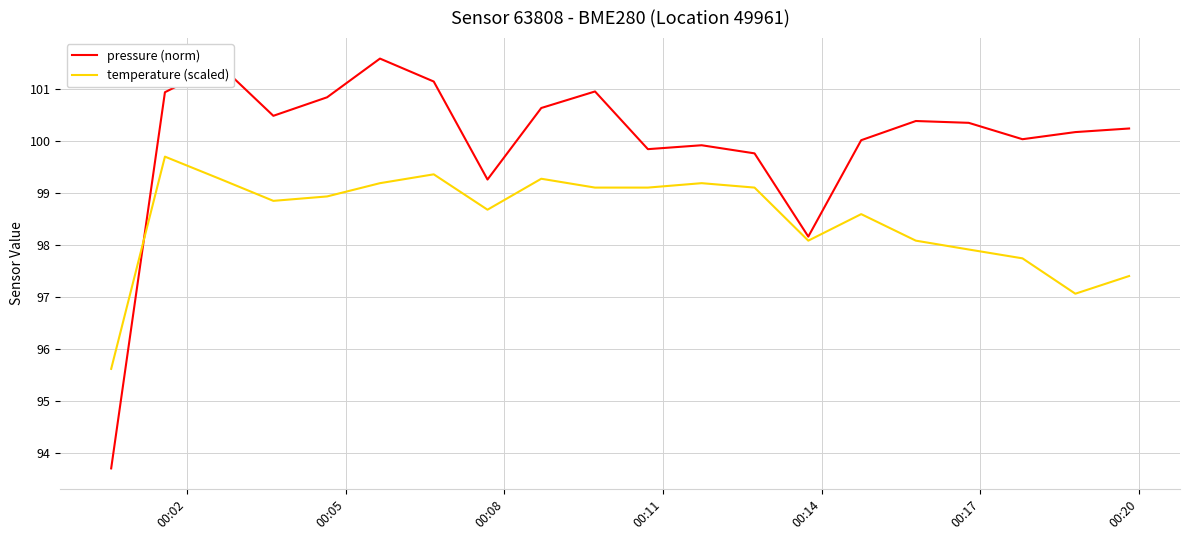

Which series has the largest total across all categories?

pressure (norm)